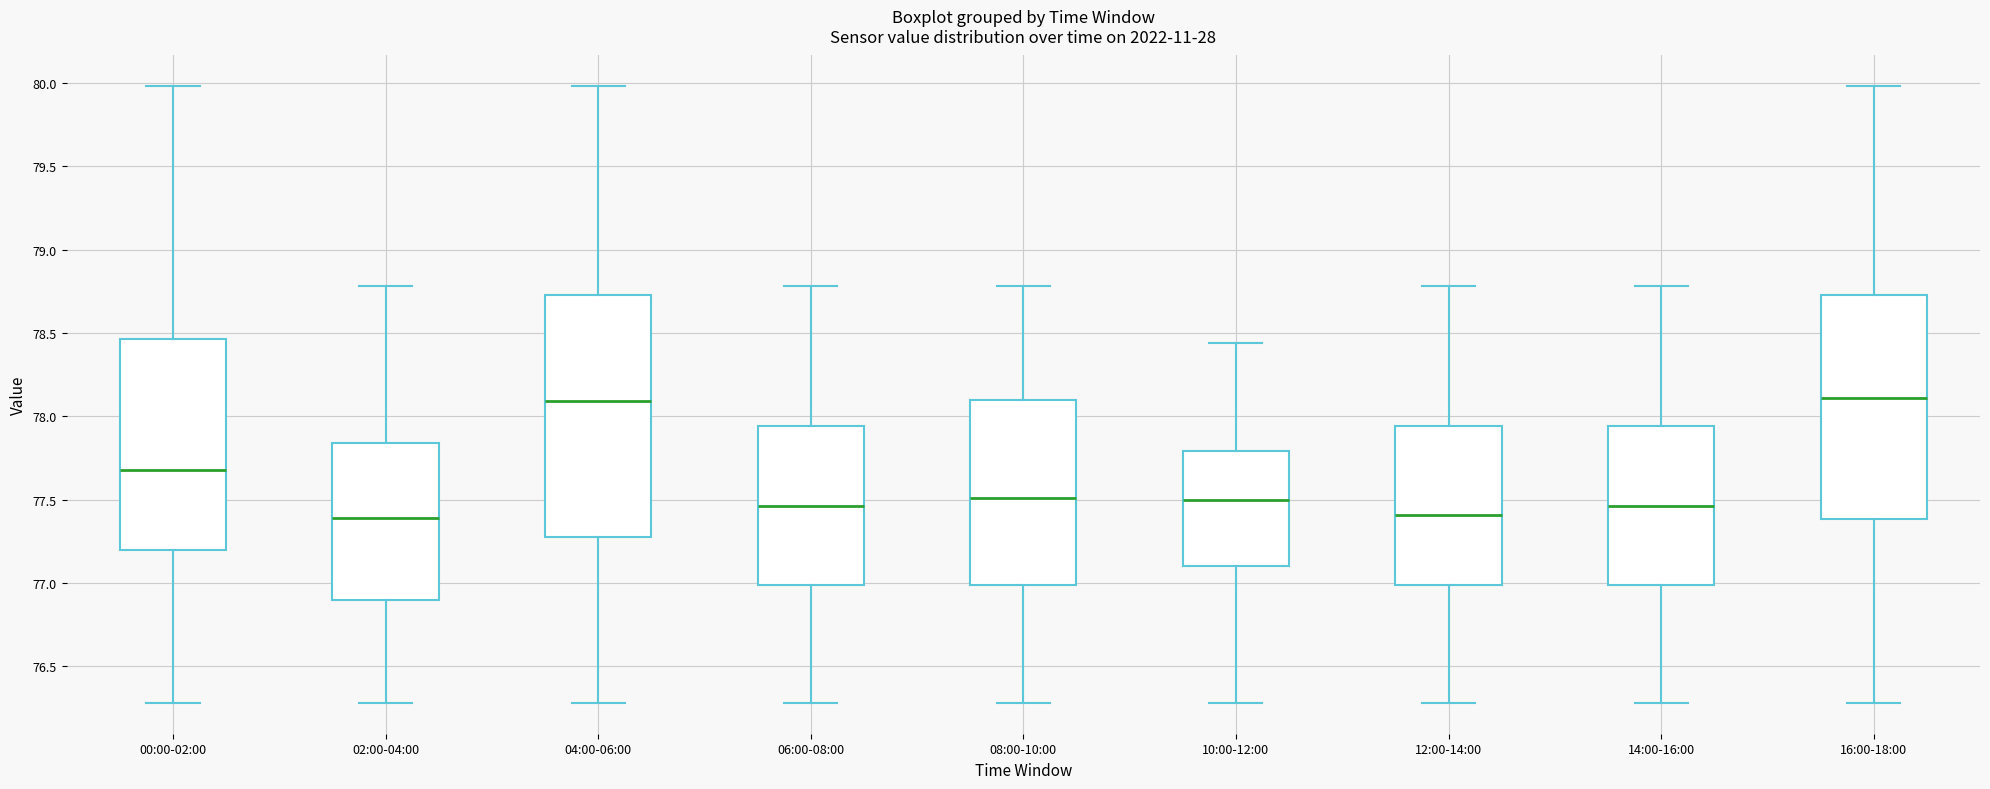

Which box is the tallest, from its lower edge to its upper edge?

04:00-06:00